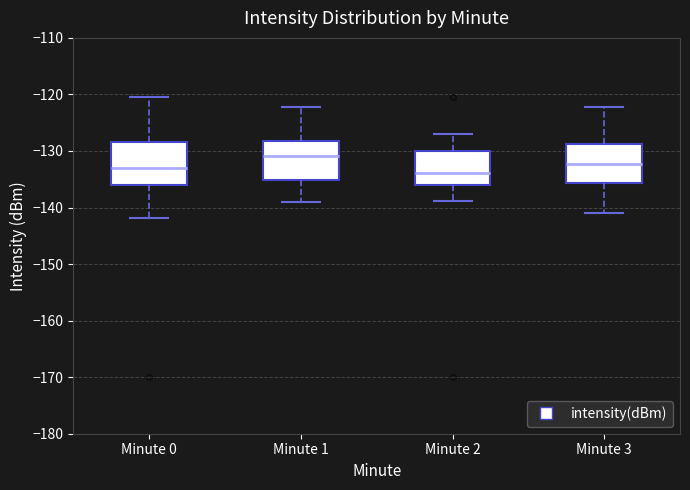

Which box's median line is the highest?

Minute 1